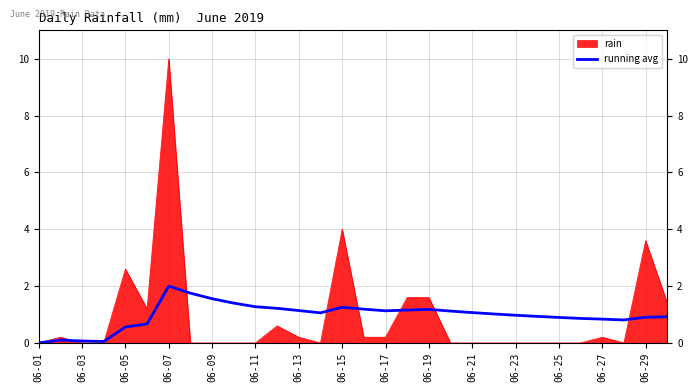

How many lines are shown in the chart?

2